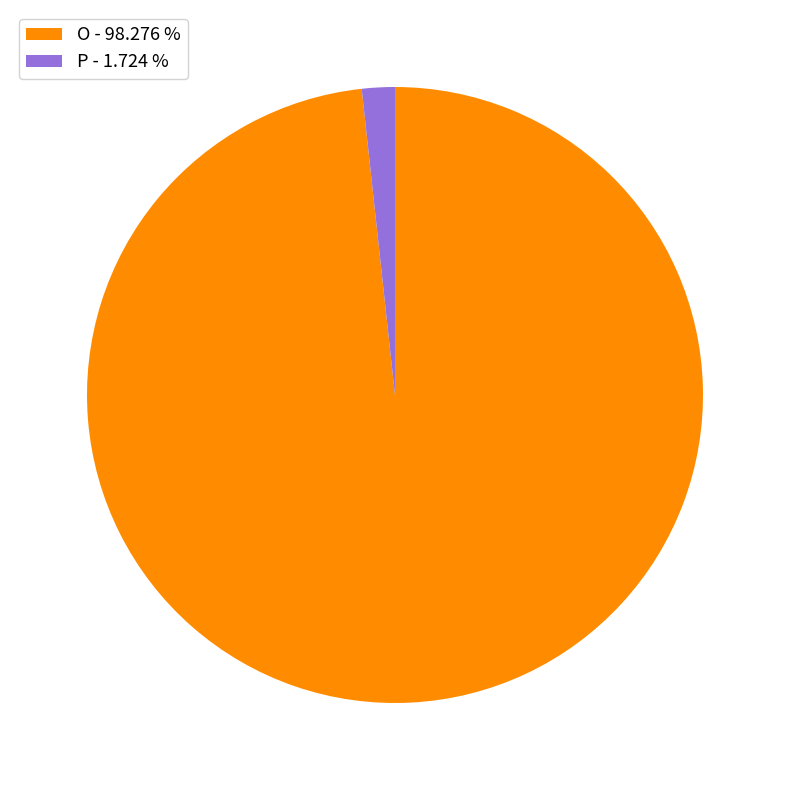

Rank the categories by value from lowest to highest.

P - 1.724 %, O - 98.276 %